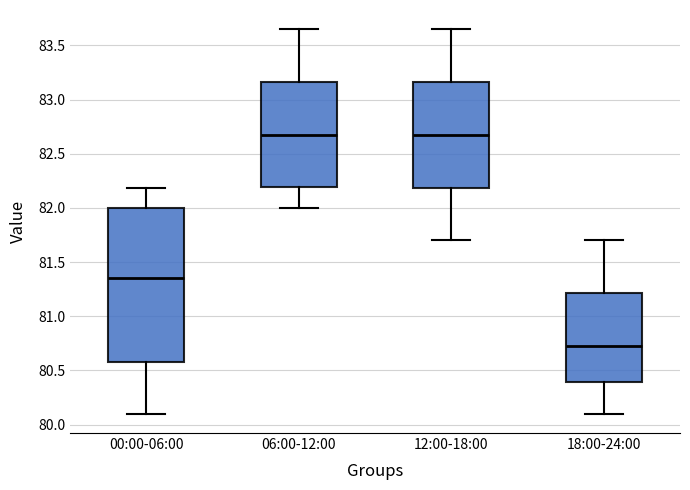

Reading left to right, read every box against the y-axis: the position of its median line, the range the box covers, and the ends of its whiskers. The values are not printed on the chart, so give them approximately, as read against the axis.

00:00-06:00: median 81.35, box 80.60 to 82.00, whiskers 80.10 to 82.20
06:00-12:00: median 82.70, box 82.20 to 83.15, whiskers 82.00 to 83.65
12:00-18:00: median 82.70, box 82.20 to 83.15, whiskers 81.70 to 83.65
18:00-24:00: median 80.75, box 80.40 to 81.20, whiskers 80.10 to 81.70